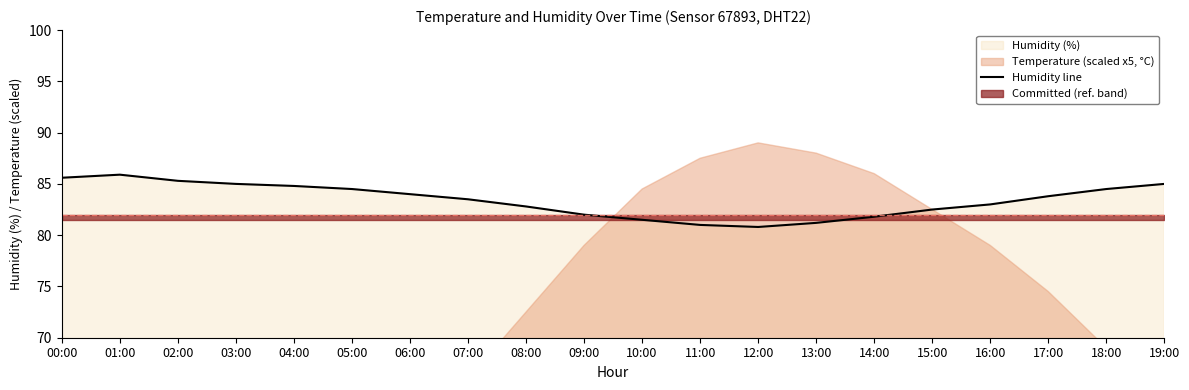

How many interior local valleys (lower than both neighbors) does the data have?

1